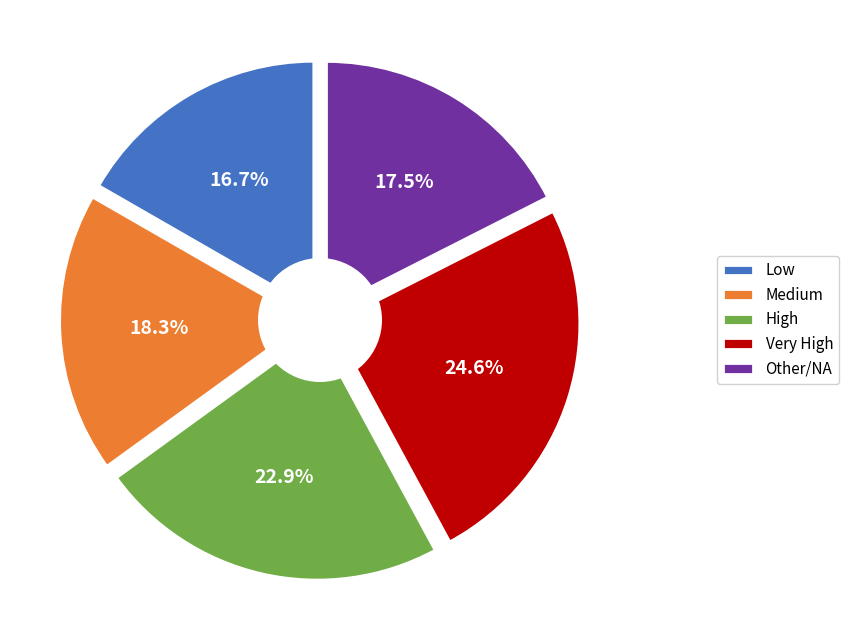

Which has a higher value, Low or High?

High